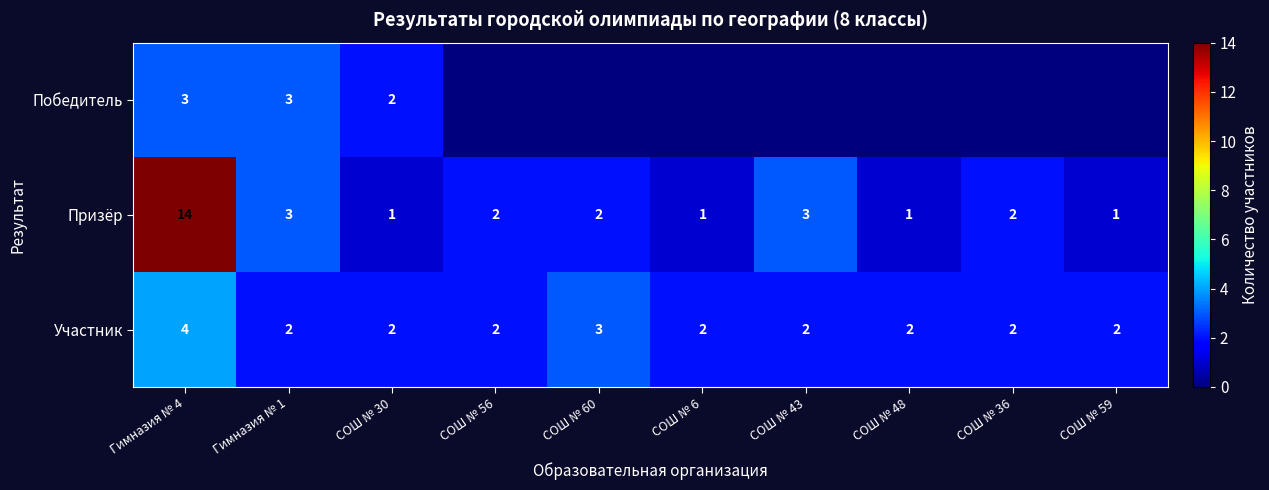

Is it true that Призёр equals 2 at СОШ № 60?

True